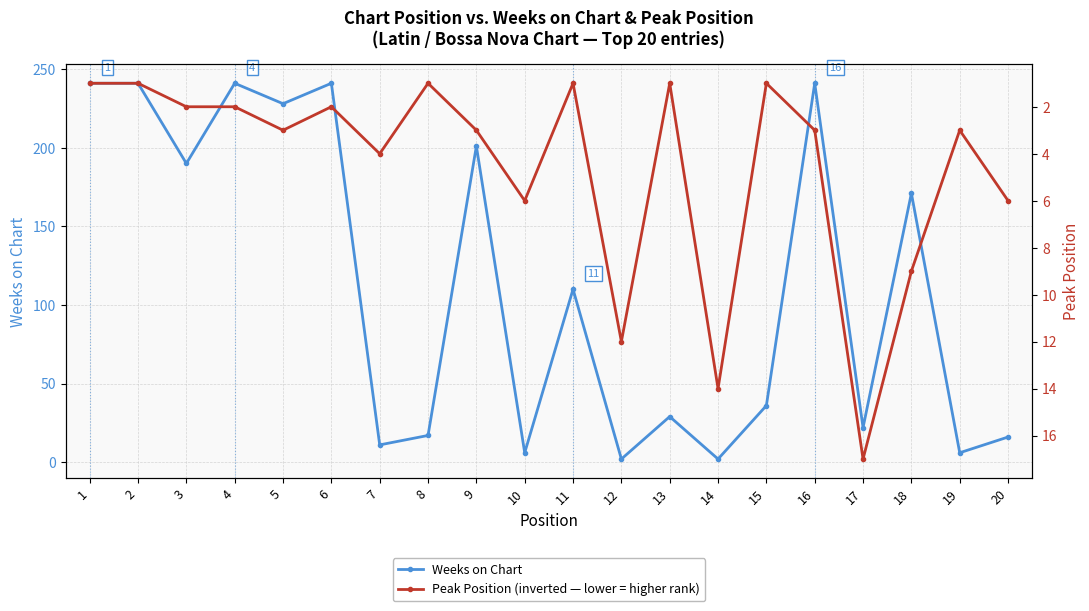

List the series in order of their peak value, lowest first.

Peak Position, Weeks on Chart